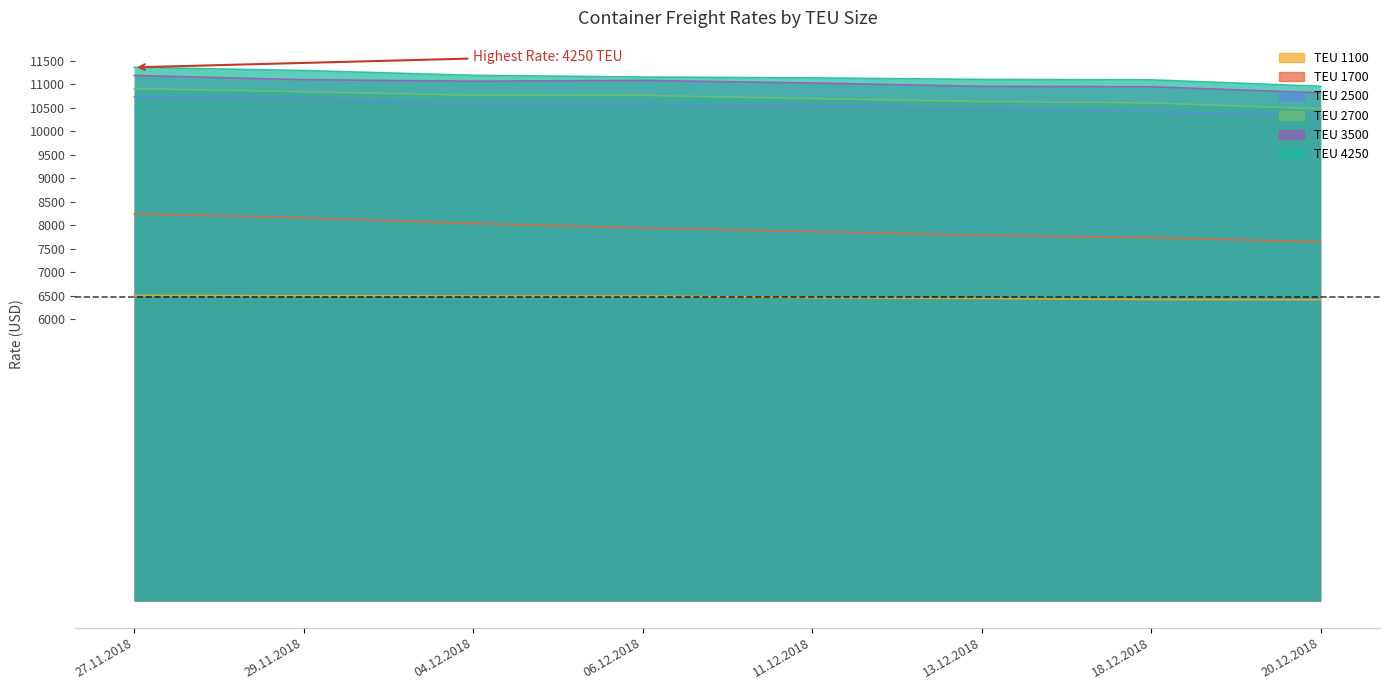

What is the sum of all 1100 values?

51691